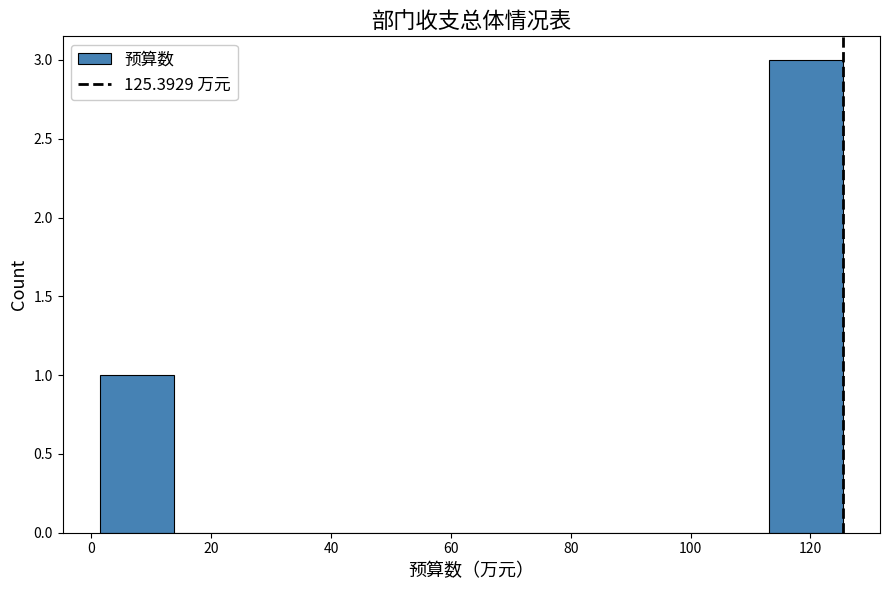

What is the height of the bar covering 114 to 126 on the x-axis? Neither the bar edges nor the heights are printed on the chart, so give them approximately, as read against the axes.

3